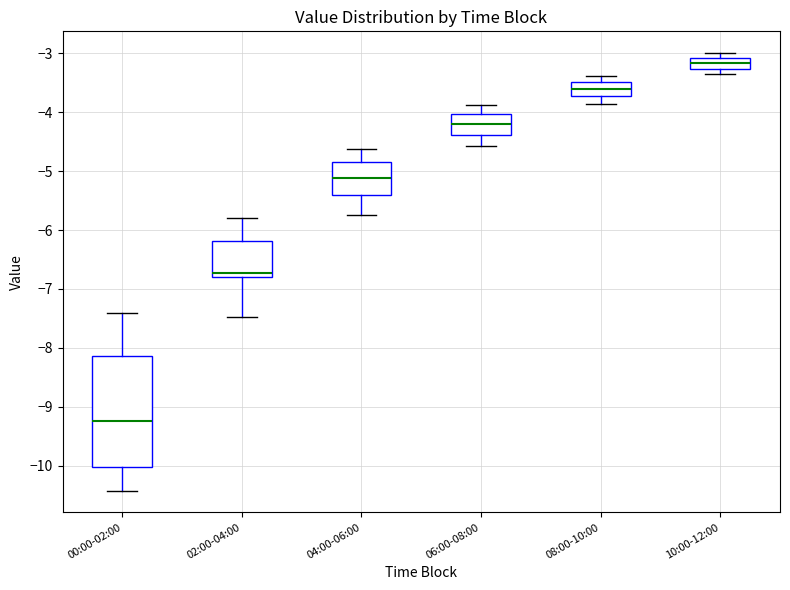

Reading left to right, transcribe this box plot: for each box, give where its median line is, the range the box spans, and where its two whiskers end, as read against the y-axis. The values are not printed on the chart, so give them approximately, as read against the axis.

00:00-02:00: median -9.2, box -10.0 to -8.1, whiskers -10.4 to -7.4
02:00-04:00: median -6.7, box -6.8 to -6.2, whiskers -7.5 to -5.8
04:00-06:00: median -5.1, box -5.4 to -4.8, whiskers -5.7 to -4.6
06:00-08:00: median -4.2, box -4.4 to -4.0, whiskers -4.6 to -3.9
08:00-10:00: median -3.6, box -3.7 to -3.5, whiskers -3.9 to -3.4
10:00-12:00: median -3.2, box -3.3 to -3.1, whiskers -3.4 to -3.0